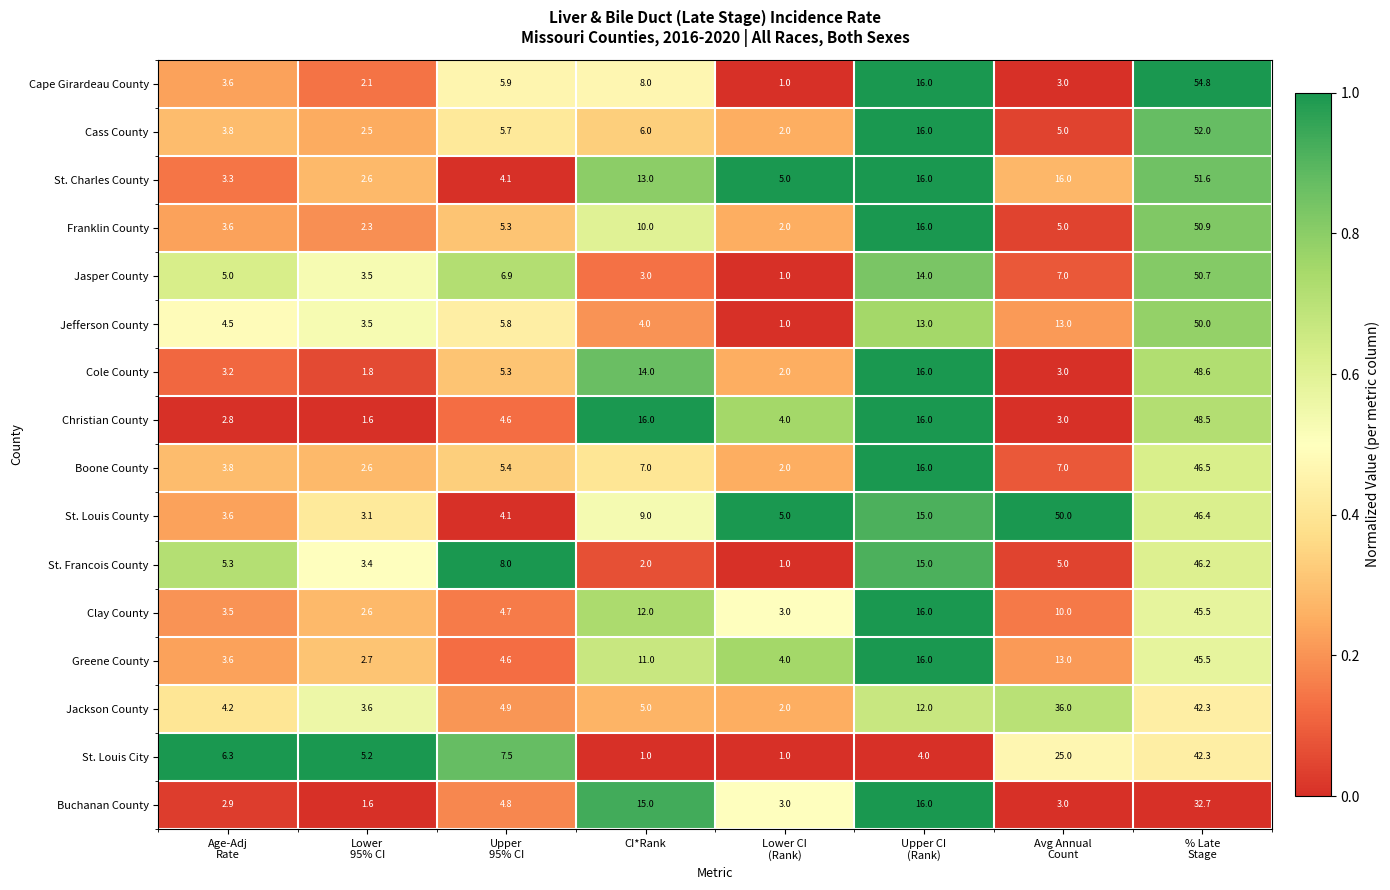

How many data points does each series have?

8